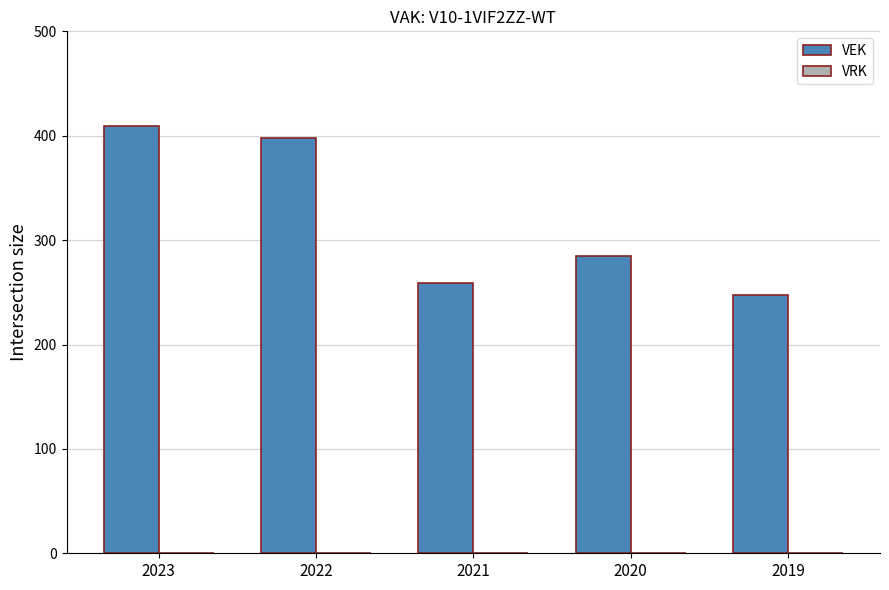

Which category has the lowest value across all series?

2019